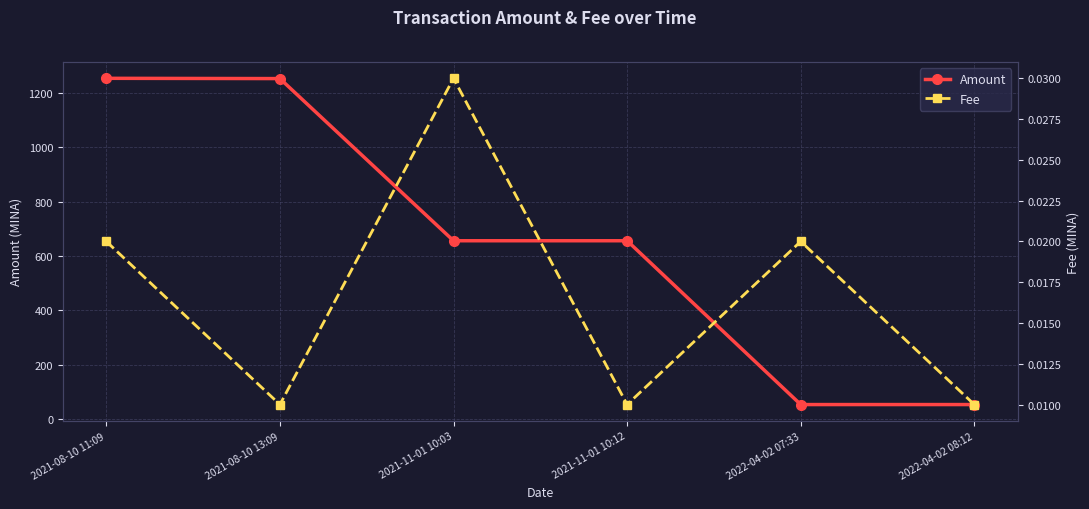

Is the value of Fee at 2022-04-02 08:12 greater than the value of Amount at 2021-08-10 13:09?

No